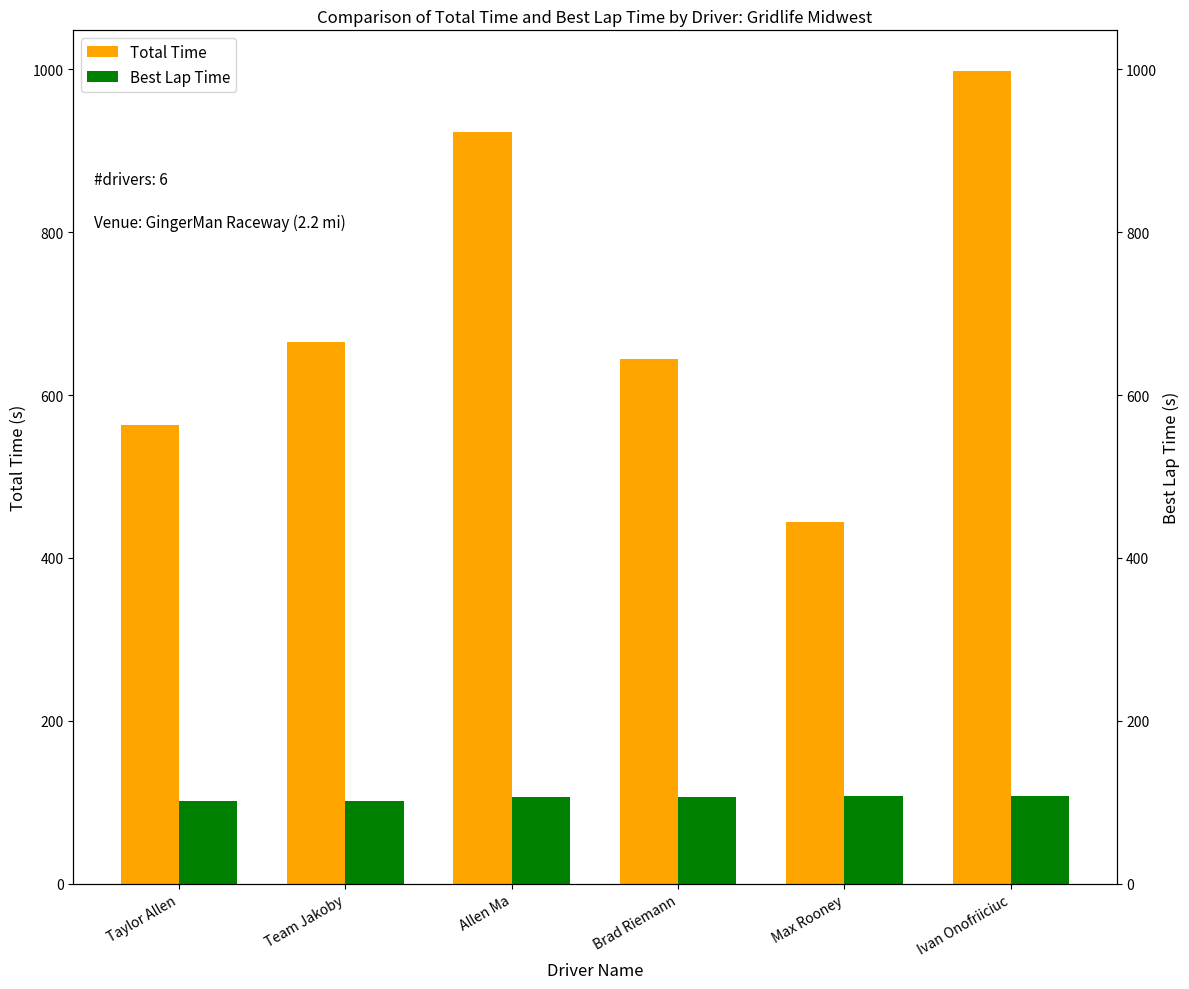

What is the sum of the Best Lap Time values at Taylor Allen and Brad Riemann?

208.0